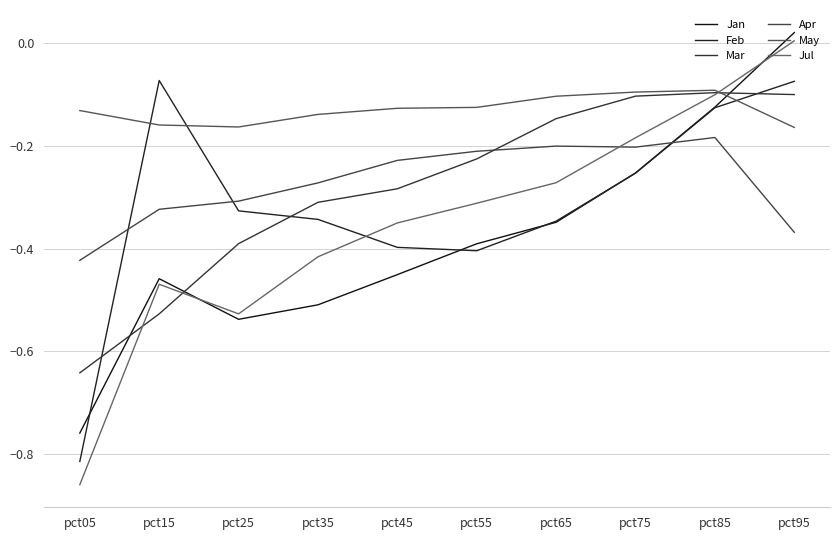

What is the minimum value for Jan?

-0.8